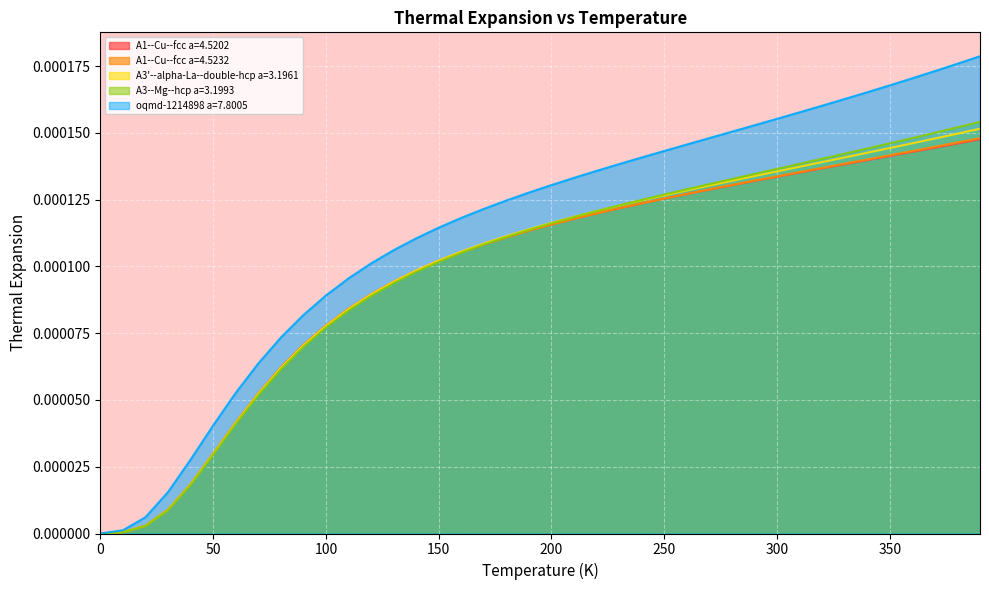

How many values in the oqmd-1214898 a=7.8005 series exceed 0?

39